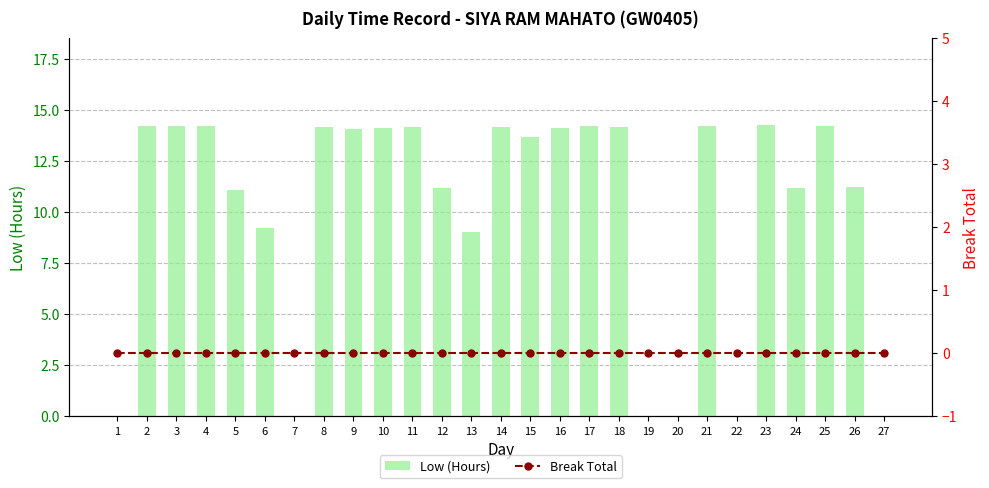

What is the highest value of the Low (Hours) series?

14.3